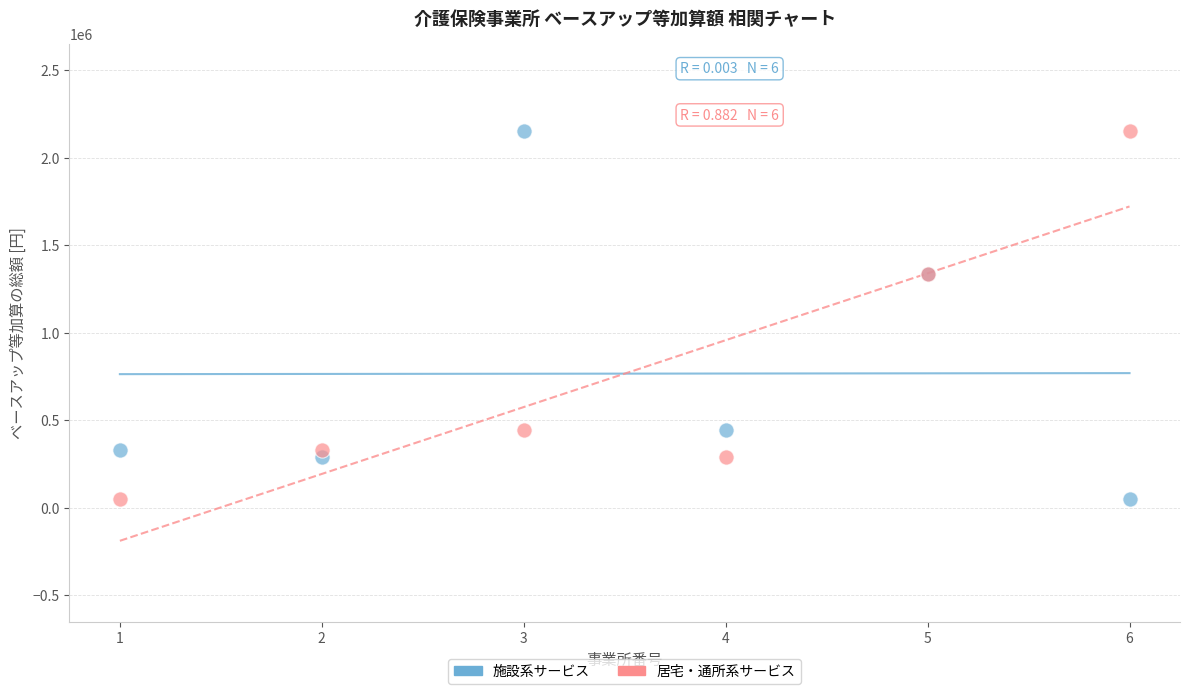

What are all the series names shown in the legend?

施設系サービス, 居宅・通所系サービス